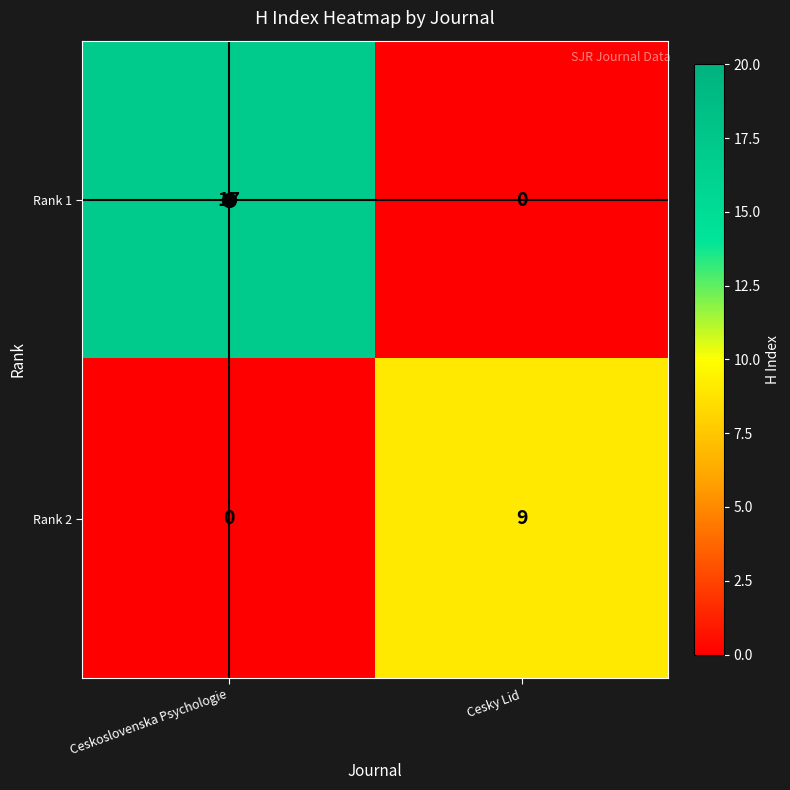

Which series changed the most between Ceskoslovenska Psychologie and Cesky Lid?

Rank 1